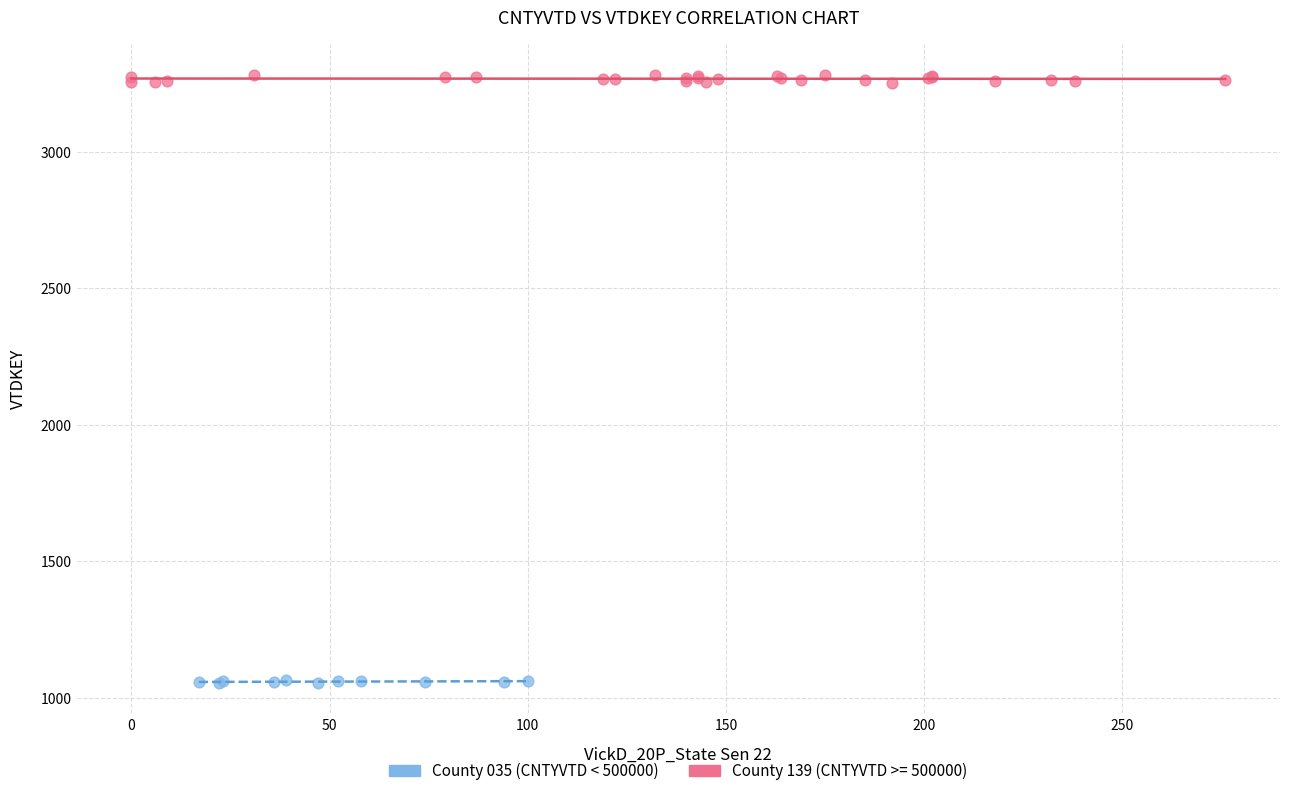

Which series contains the lowest Y value?

County 035 (CNTYVTD < 500000)